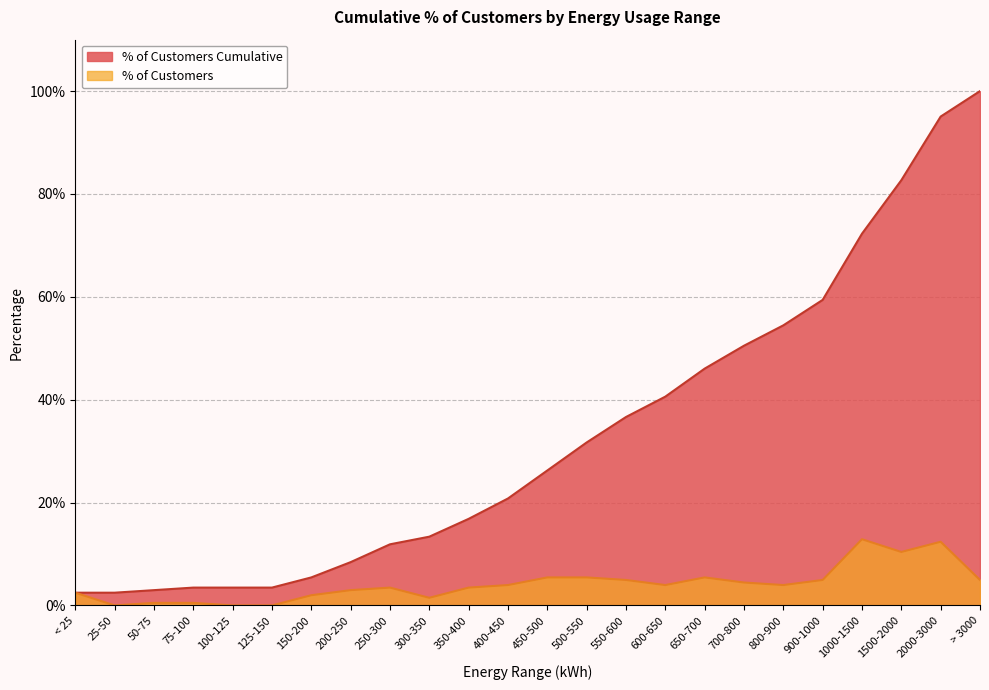

What position from the right is 900-1000?

5